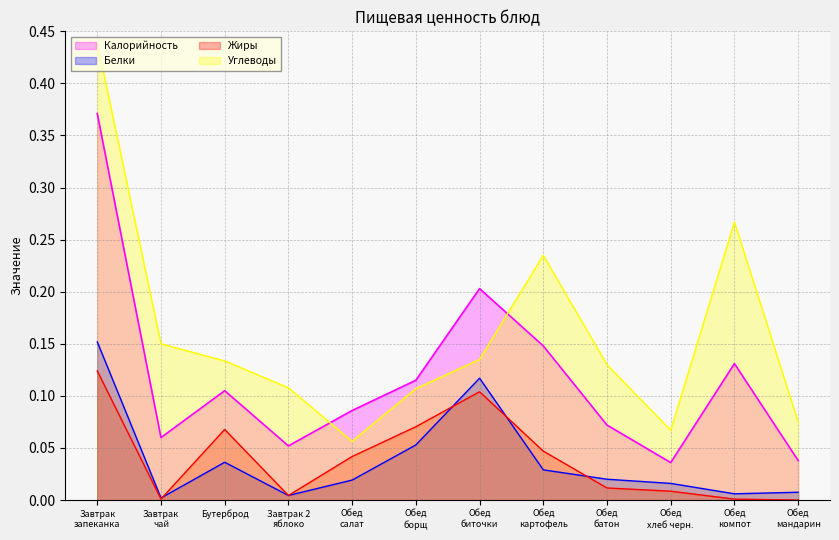

Reading left to right, what are all the values shown in this chart?

Калорийность: 0.4	0.1	0.1	0.1	0.1	0.1	0.2	0.1	0.1	0.0	0.1	0.0
Белки: 0.2	0.0	0.0	0.0	0.0	0.1	0.1	0.0	0.0	0.0	0.0	0.0
Жиры: 0.1	0.0	0.1	0.0	0.0	0.1	0.1	0.0	0.0	0.0	0.0	0.0
Углеводы: 0.4	0.1	0.1	0.1	0.1	0.1	0.1	0.2	0.1	0.1	0.3	0.1